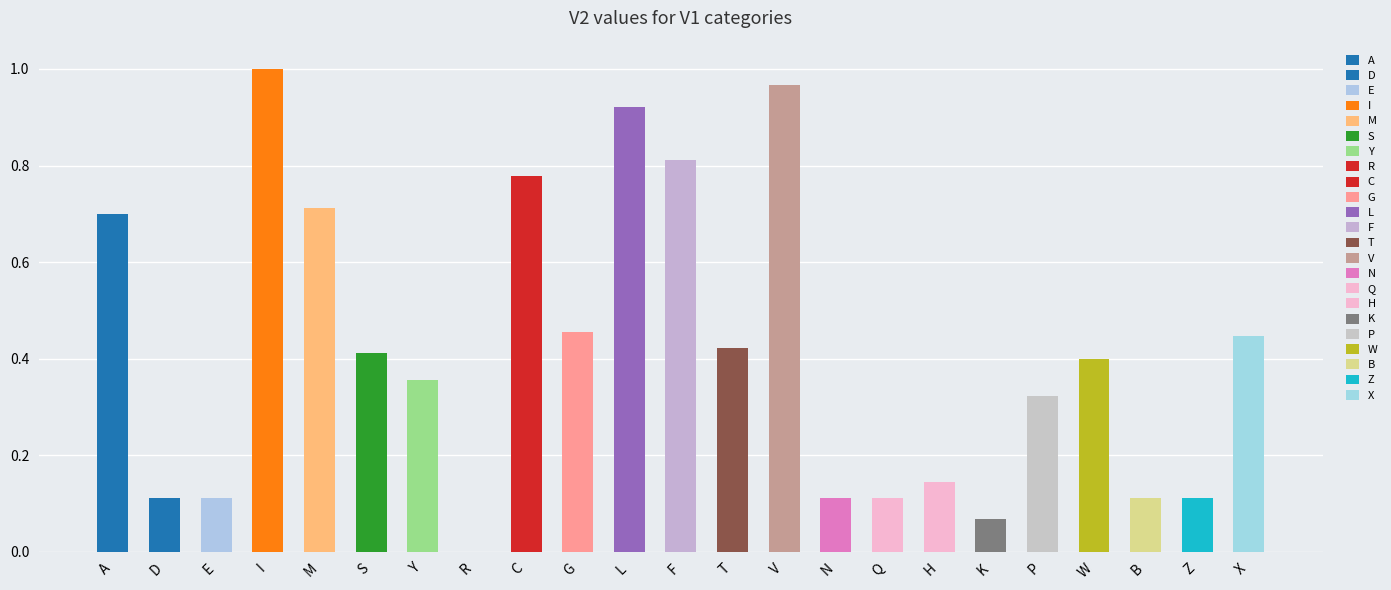

Between N and L, which is larger?

L